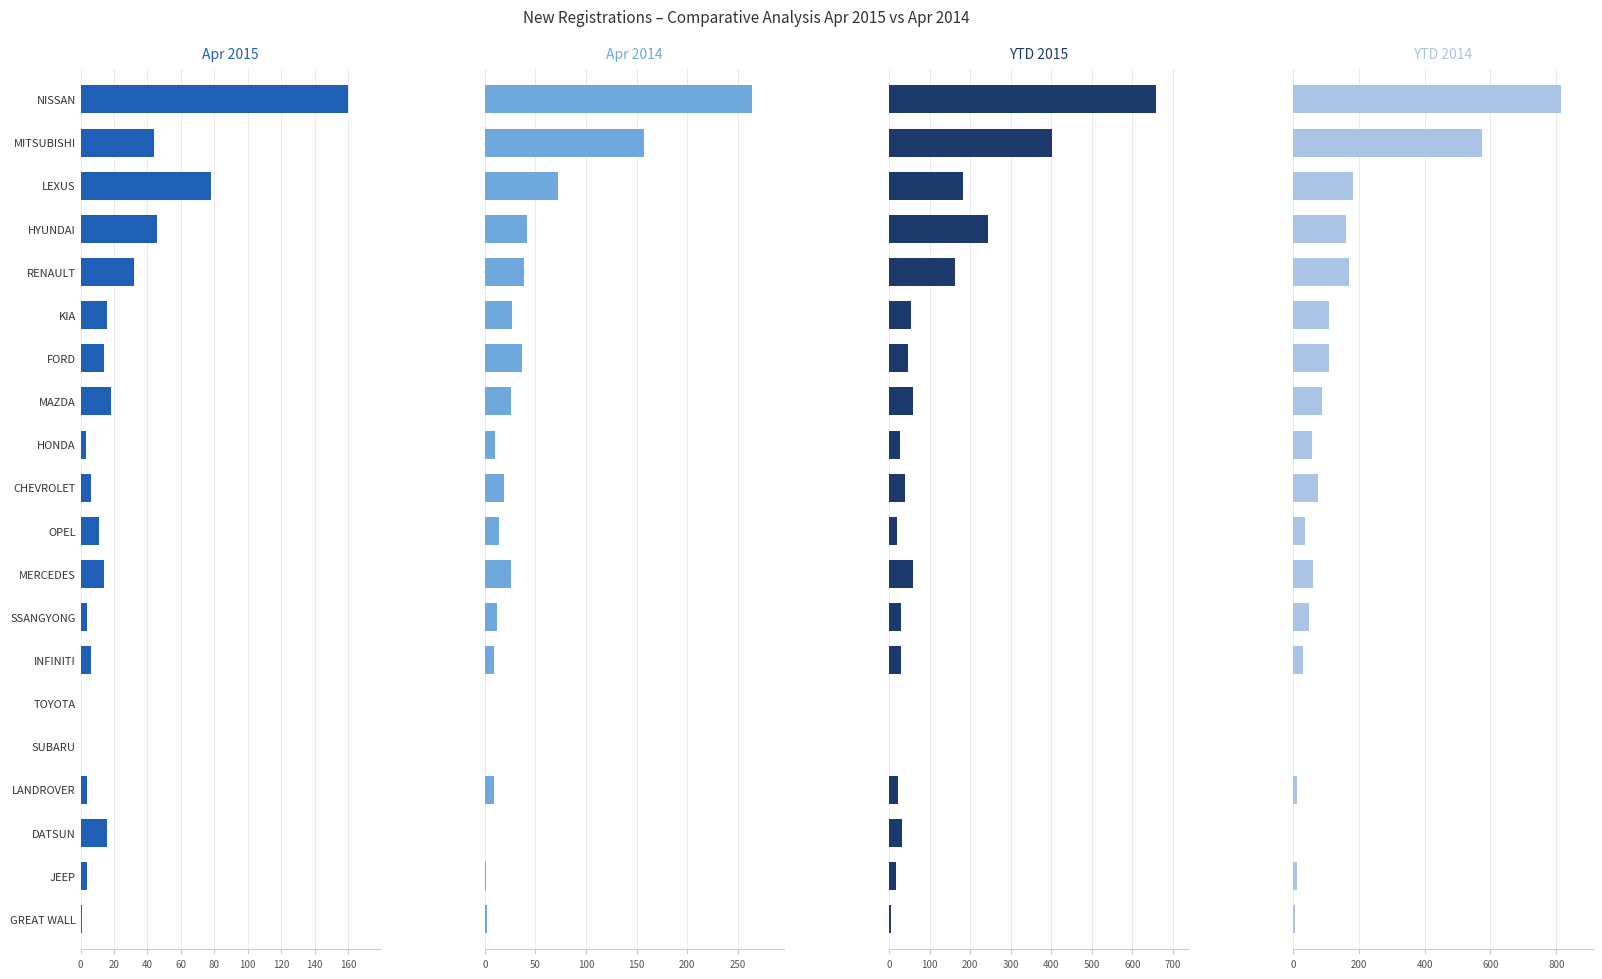

At FORD, list the series in order from largest to smallest.

YTD 2014, YTD 2015, Apr 2014, Apr 2015